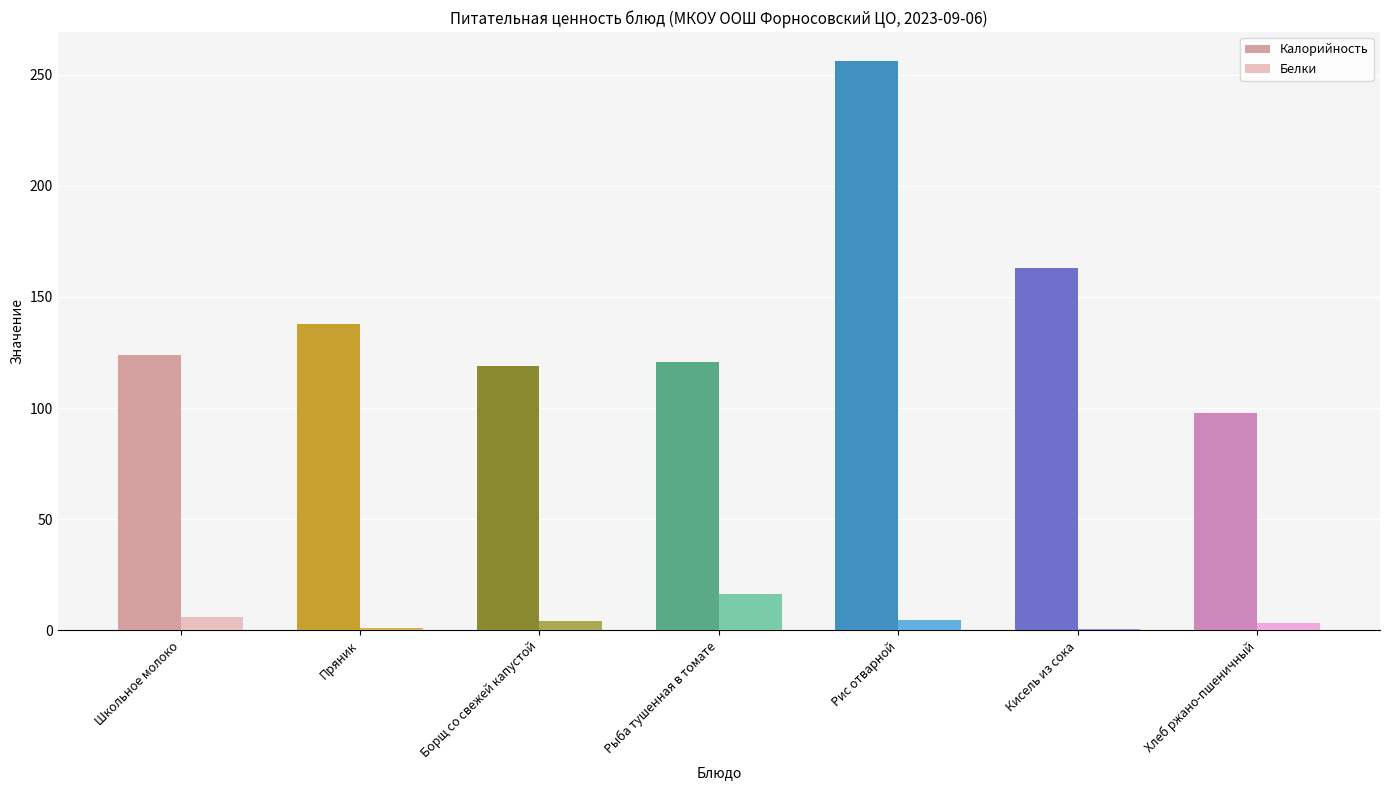

Which series has the largest total across all categories?

Калорийность